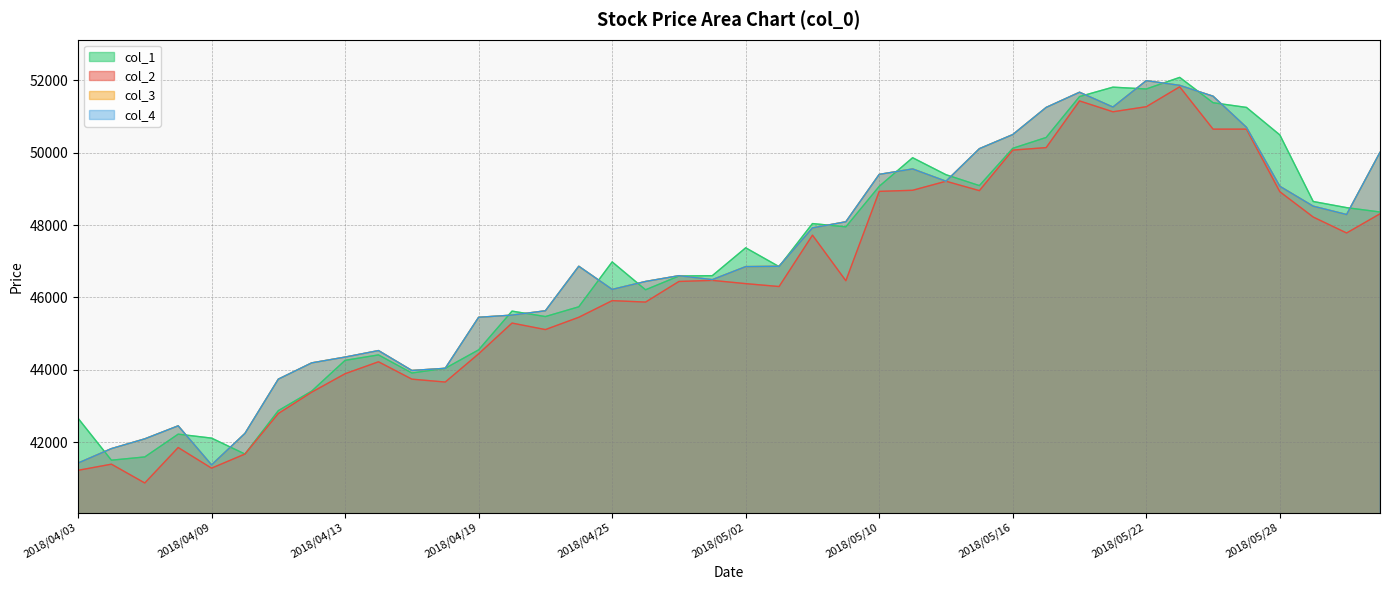

Rank the categories by col_2 value from highest to lowest.

2018/05/23, 2018/05/18, 2018/05/22, 2018/05/21, 2018/05/24, 2018/05/25, 2018/05/17, 2018/05/16, 2018/05/14, 2018/05/11, 2018/05/15, 2018/05/10, 2018/05/28, 2018/05/31, 2018/05/29, 2018/05/30, 2018/05/08, 2018/05/01, 2018/05/09, 2018/04/27, 2018/05/02, 2018/05/07, 2018/04/25, 2018/04/26, 2018/04/24, 2018/04/20, 2018/04/23, 2018/04/19, 2018/04/16, 2018/04/13, 2018/04/17, 2018/04/18, 2018/04/12, 2018/04/11, 2018/04/06, 2018/04/10, 2018/04/04, 2018/04/09, 2018/04/03, 2018/04/05